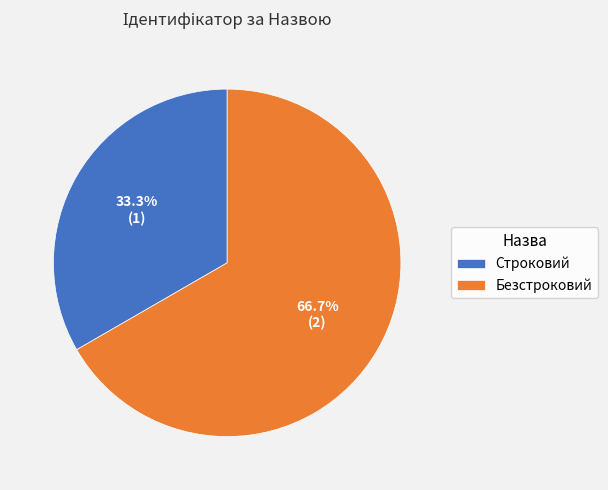

Which slice is the smallest?

Строковий